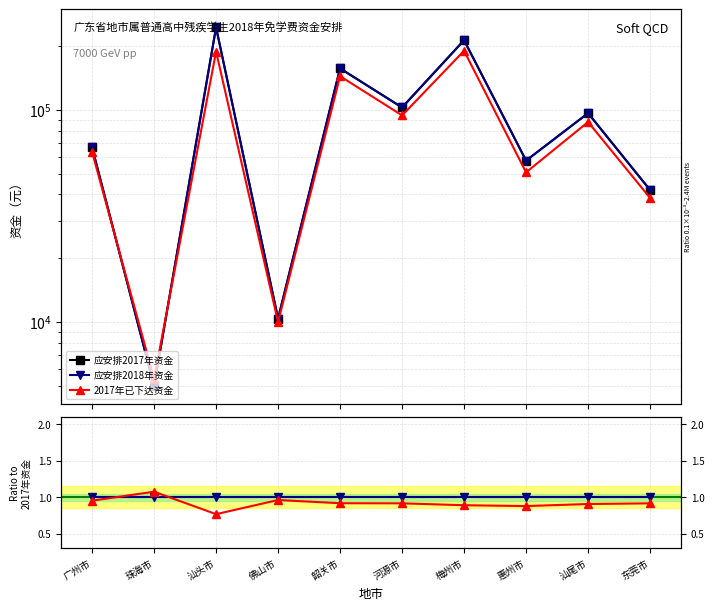

The 应安排2018年资金 series shows 1.4 at 广州市. True or false?

False